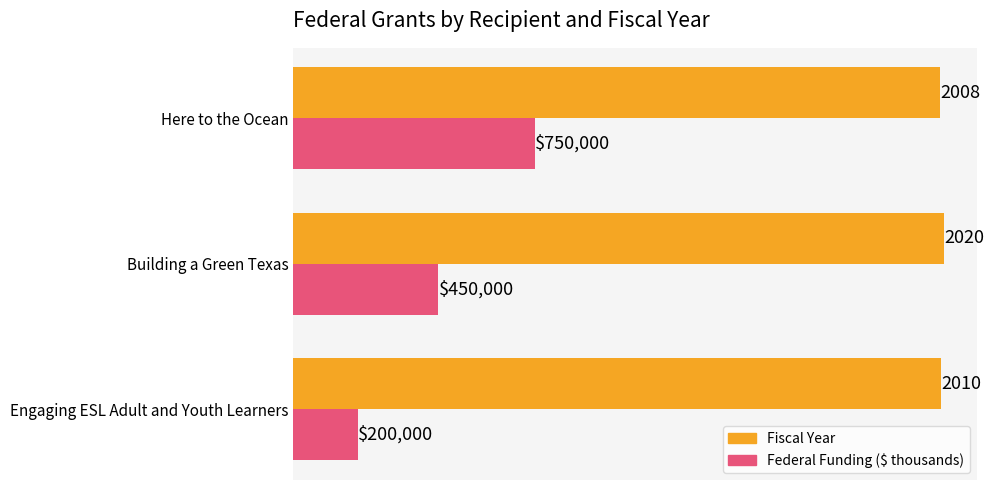

Which category has the highest value across all series?

Building a Green Texas